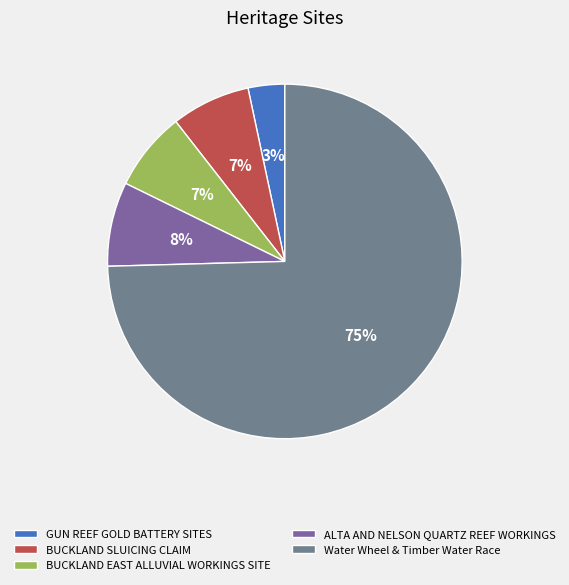

True or false: Water Wheel & Timber Water Race accounts for 88% of the total.

False